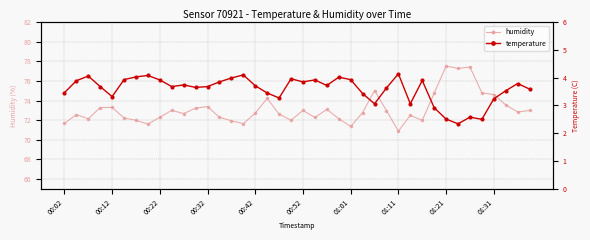

Is it true that humidity equals 71.7 at 00:02?

True